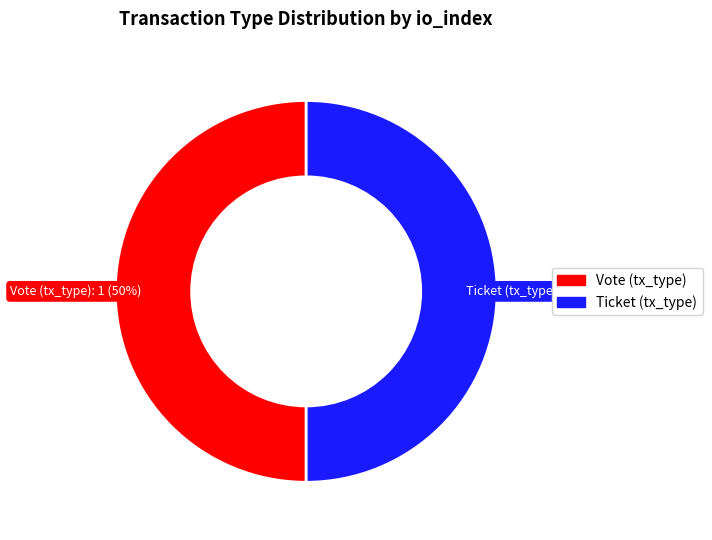

To the nearest percent, what portion does Vote represent?

50%